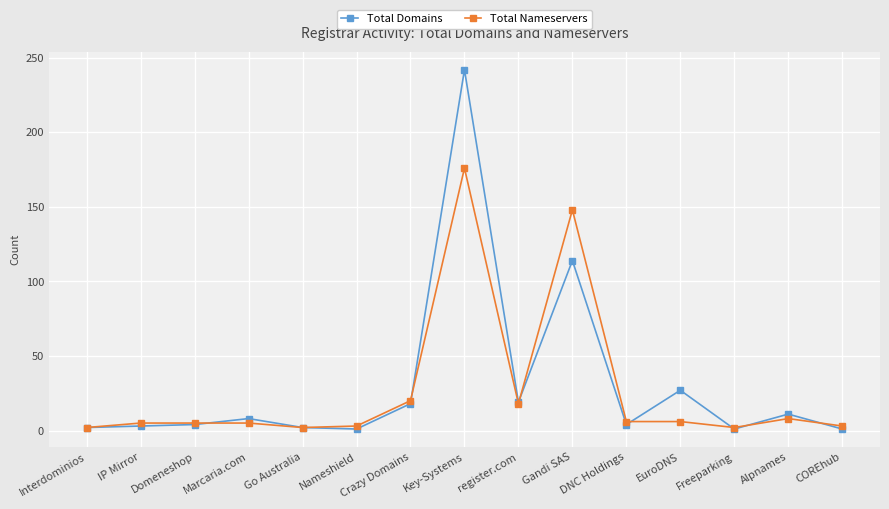

What is the difference between the Total Nameservers values at Key-Systems and DNC Holdings?

170